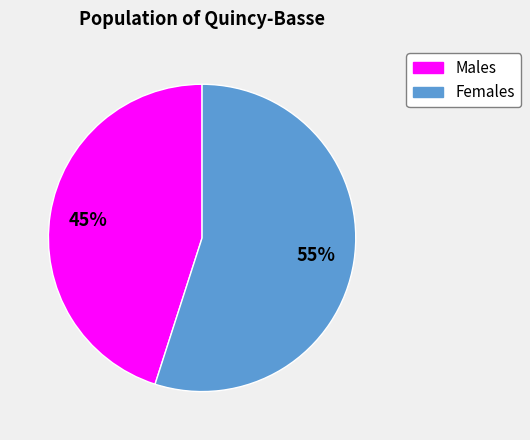

To the nearest percent, what is the average slice percentage?

50%